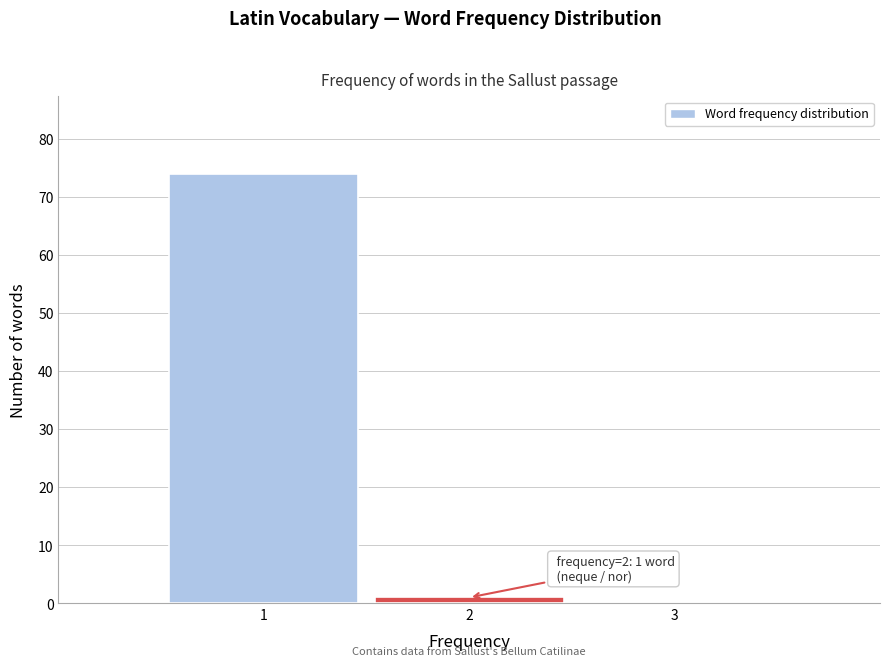

Which range on the x-axis has the tallest bar?

0.5 to 1.5